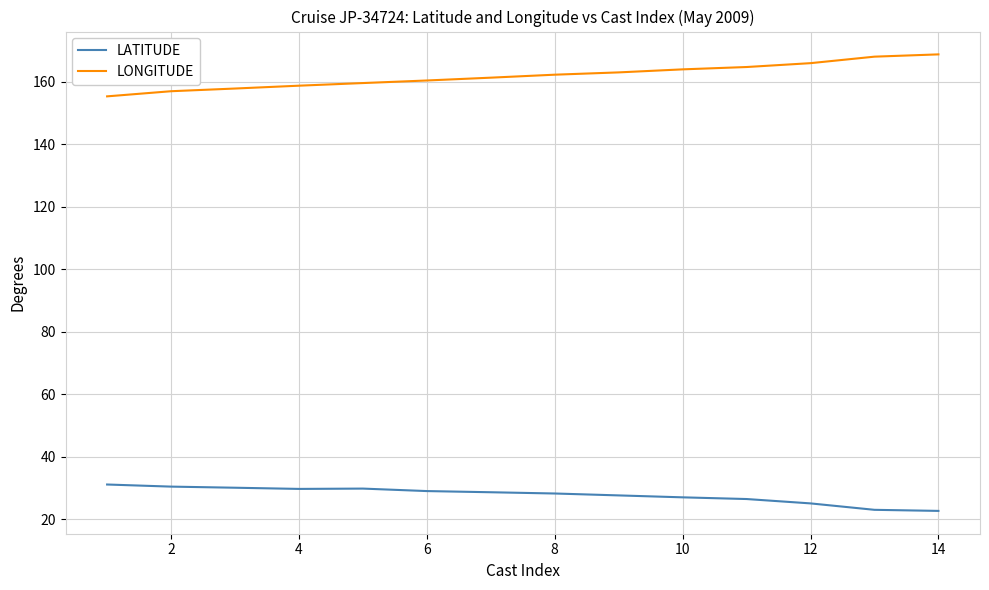

At how many categories does at least one series exceed 108?

14